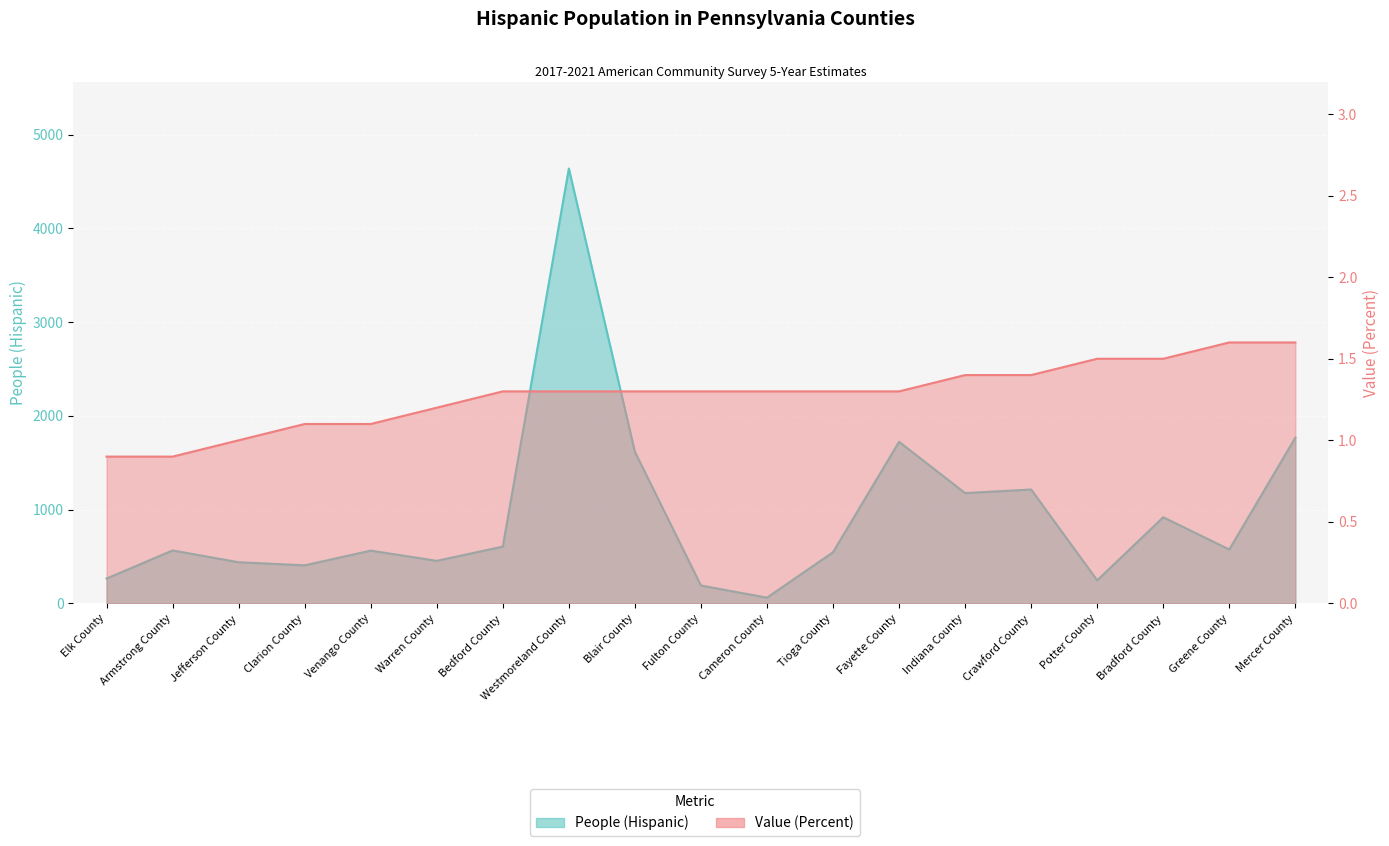

What is the label of the 12th point from the right?

Westmoreland County